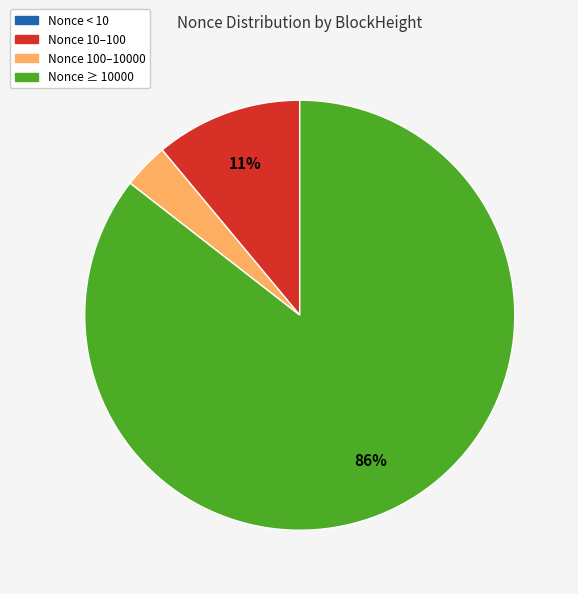

Is there any slice that represents more than half of the pie?

Yes